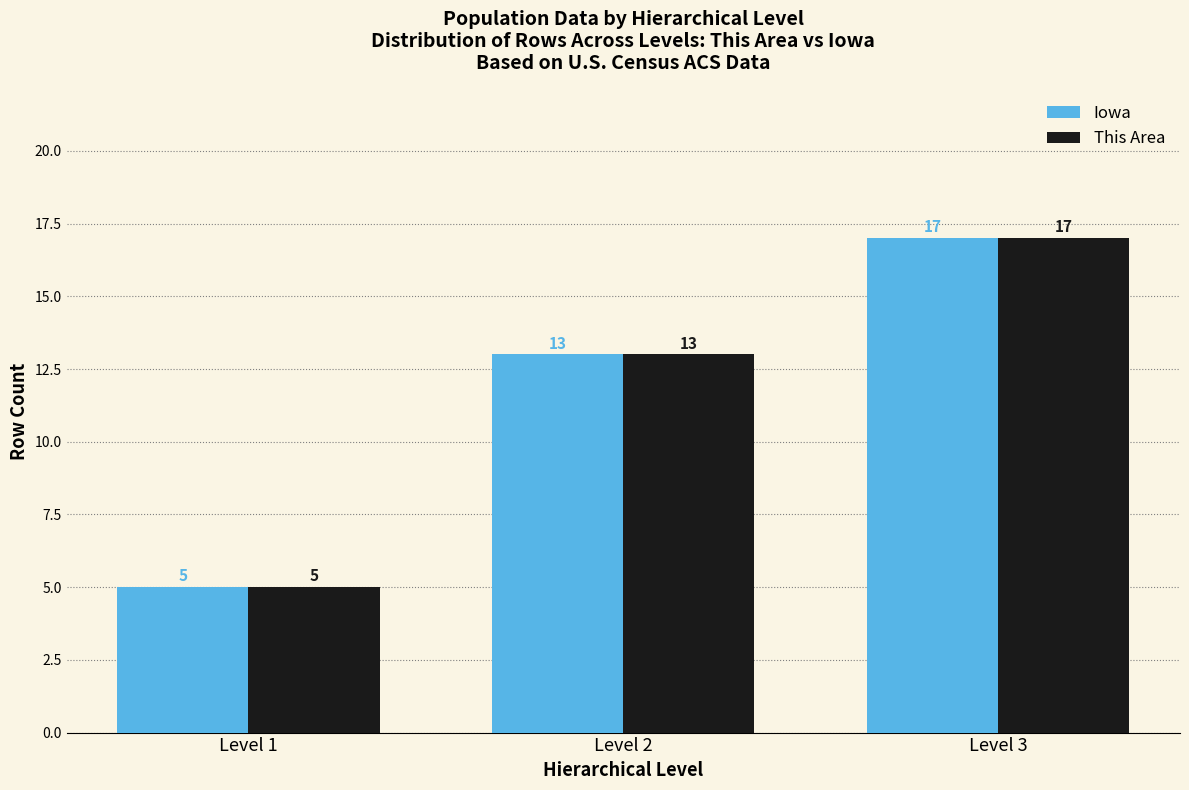

Reading right to left, what are all the values shown in this chart?

Iowa: 17	13	5
This Area: 17	13	5